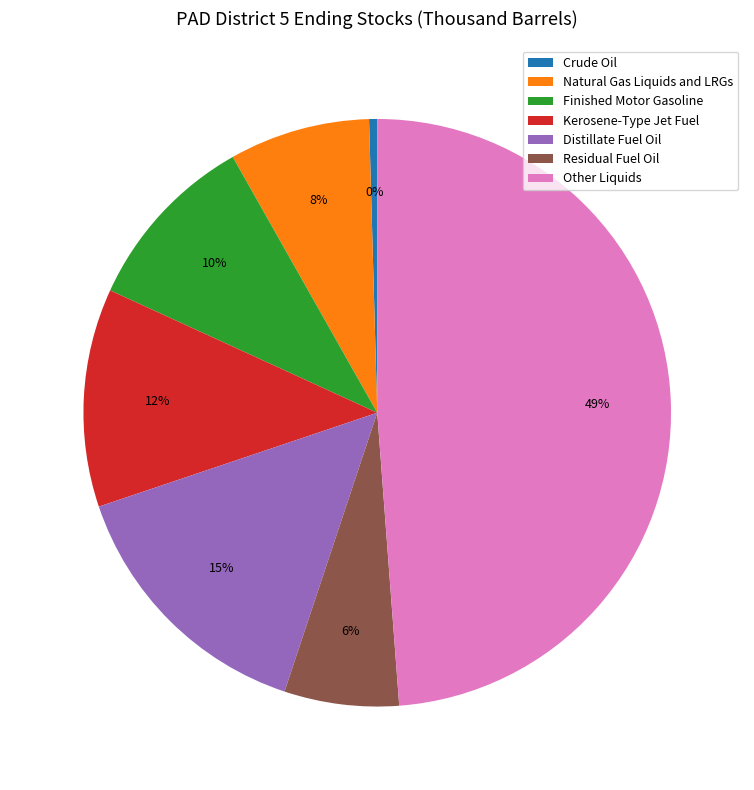

Does any single category account for the majority?

No